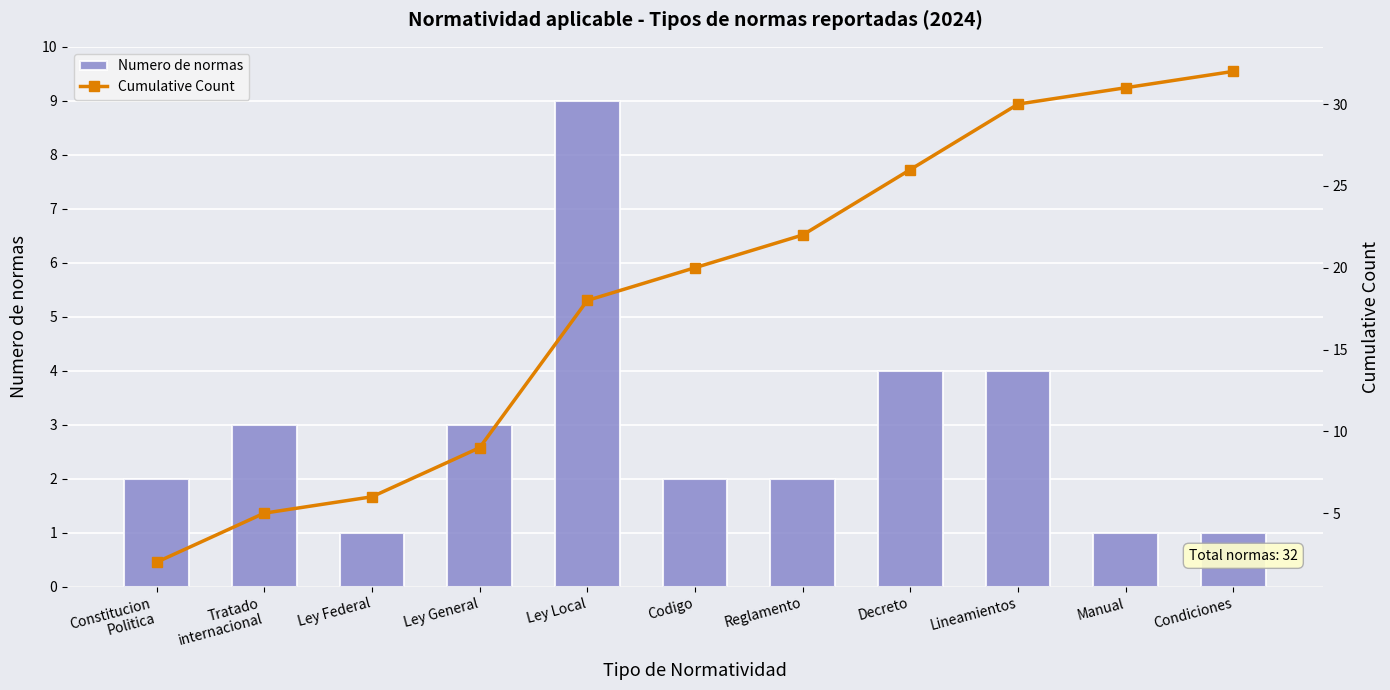

What position from the right is Lineamientos?

3